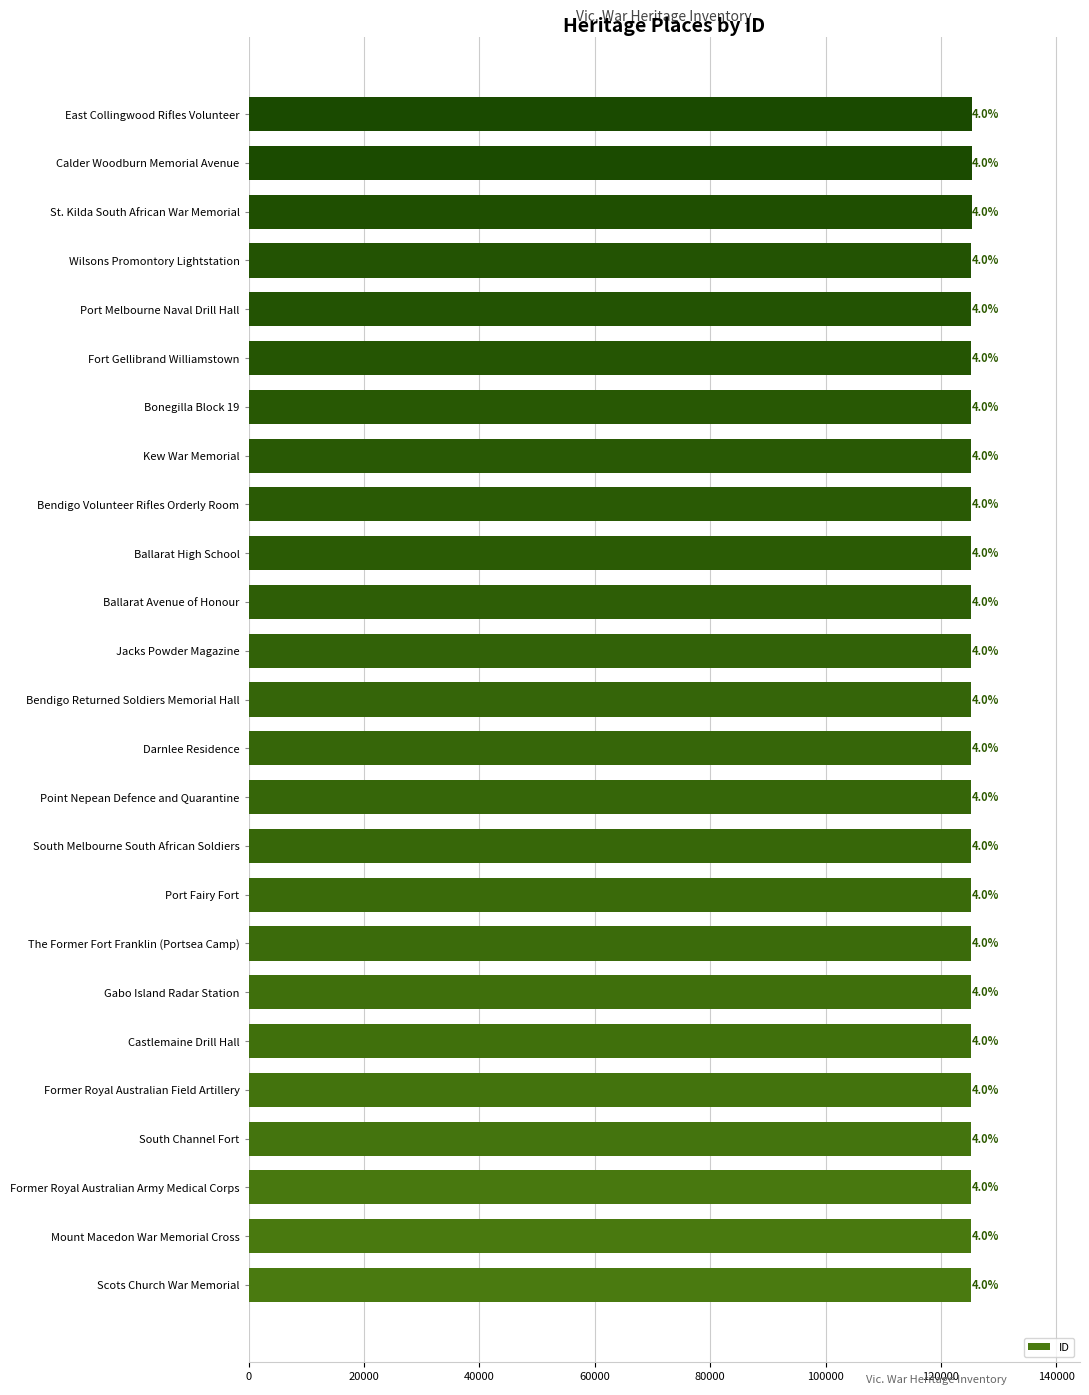

Are the bars horizontal?

Yes